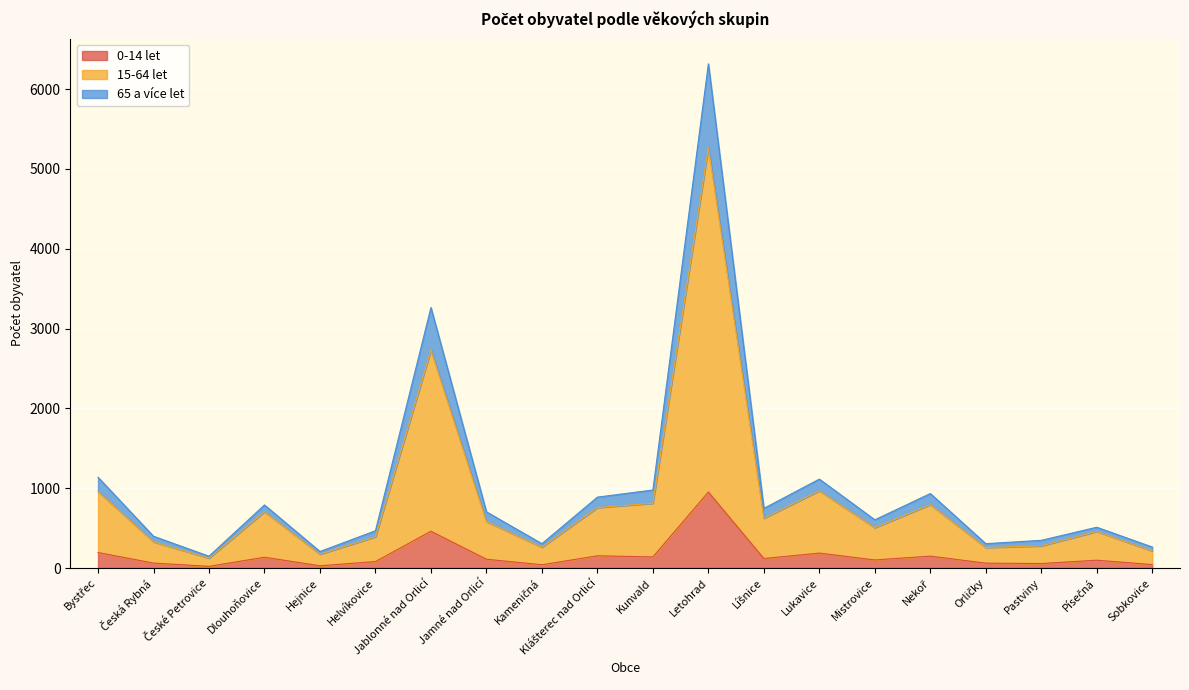

At which category is the sum across all series the highest?

Letohrad